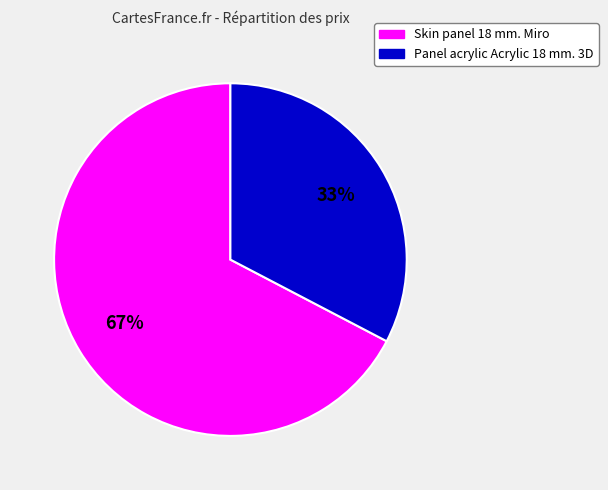

Is Skin panel 18 mm. Miro the majority of the pie?

Yes